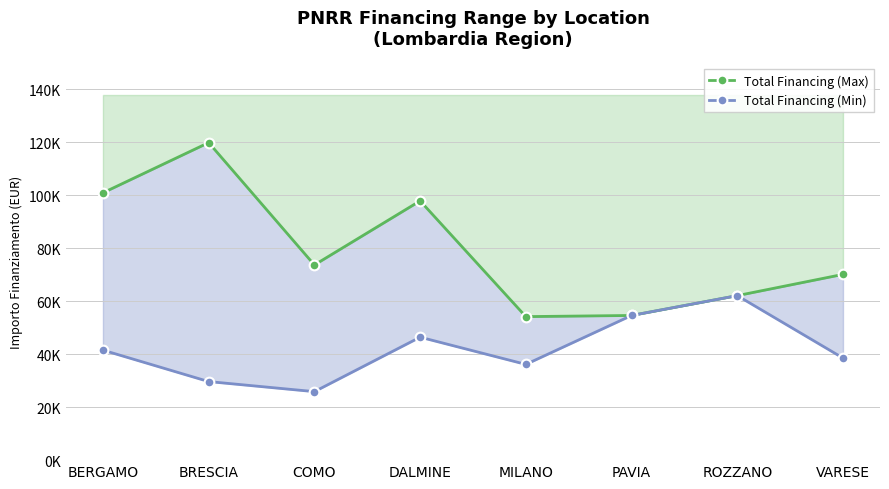

Where is the first local maximum for Total Financing (Min)?

DALMINE